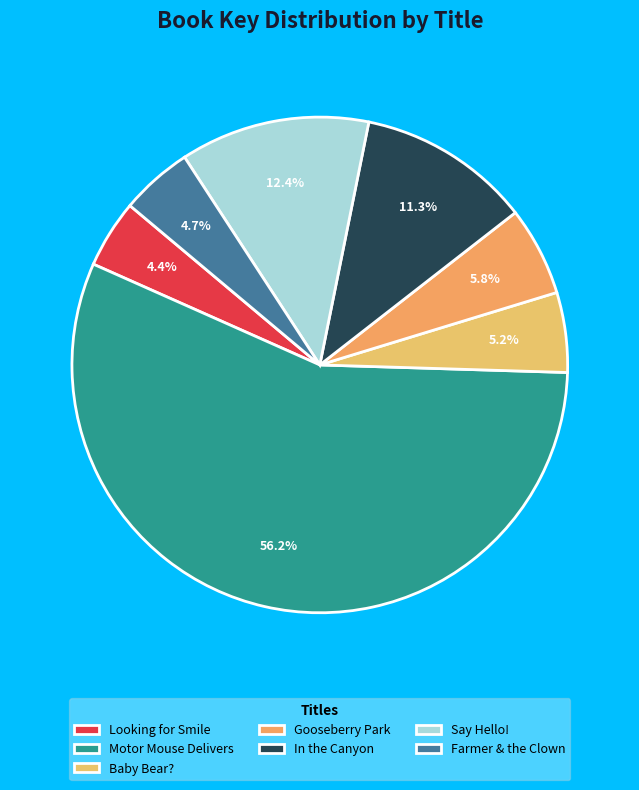

Which category has the biggest portion of the pie?

Motor Mouse Delivers